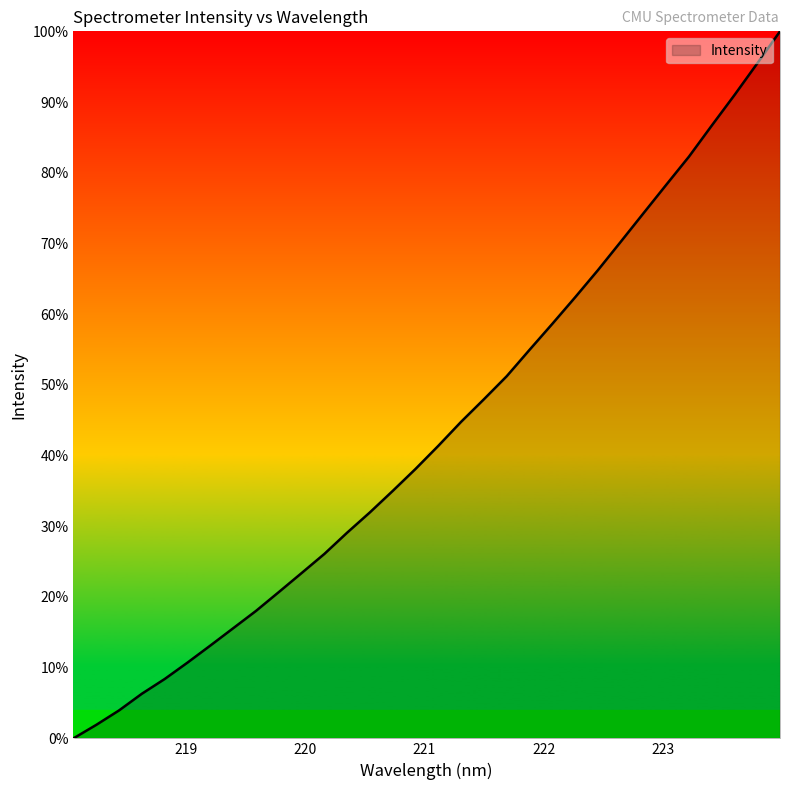

What is the greatest value displayed?

100.0